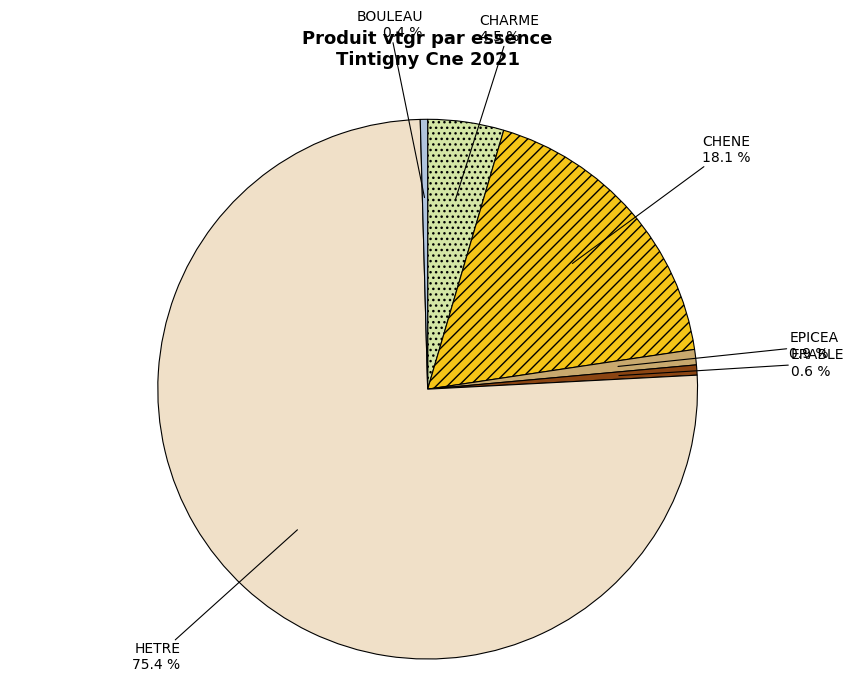

What is the largest slice in the pie chart?

HETRE